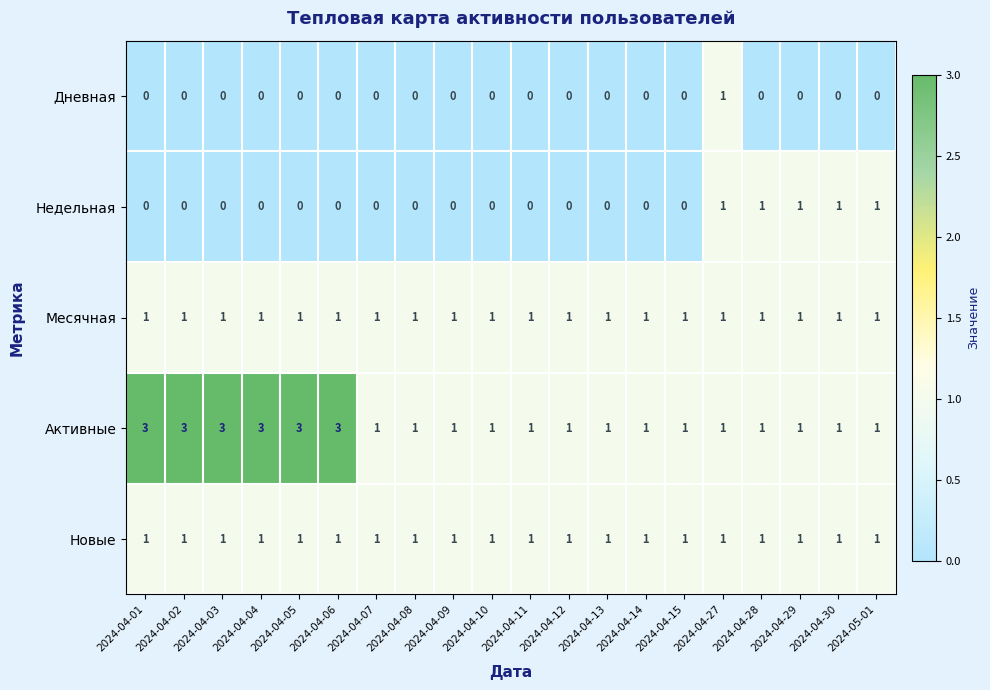

Which series changed the most between 2024-04-07 and 2024-04-28?

Недельная